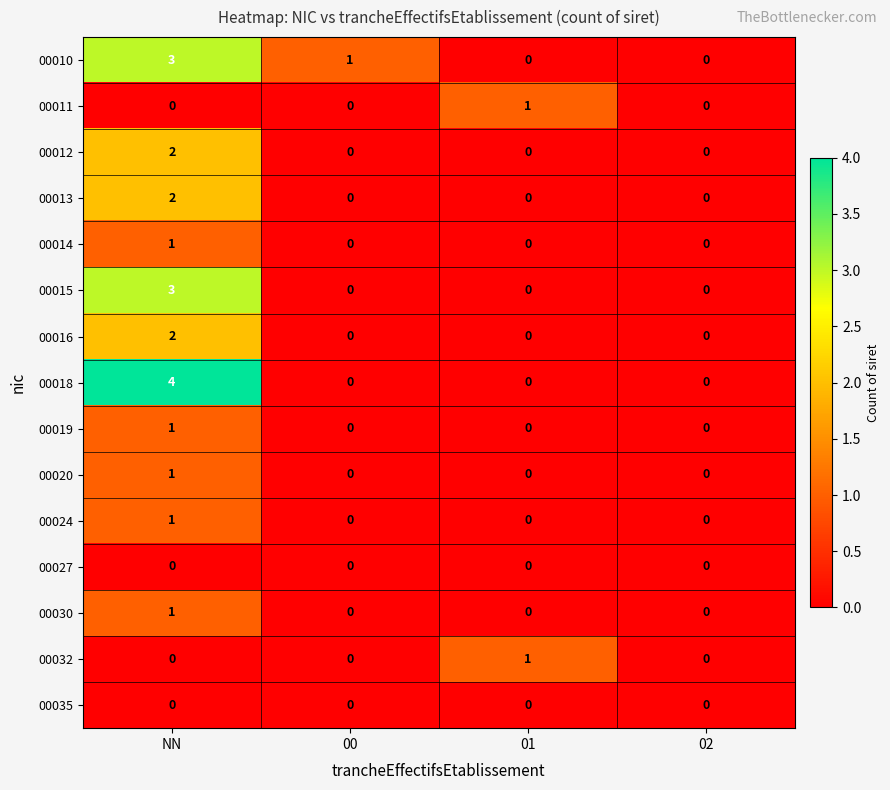

What is the maximum value shown in the chart?

4